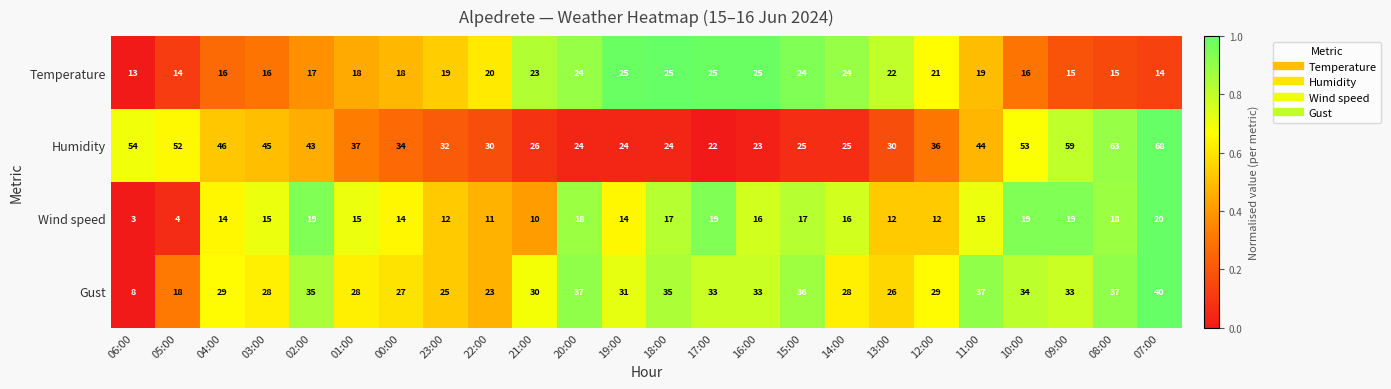

Count the number of categories in the chart.

24